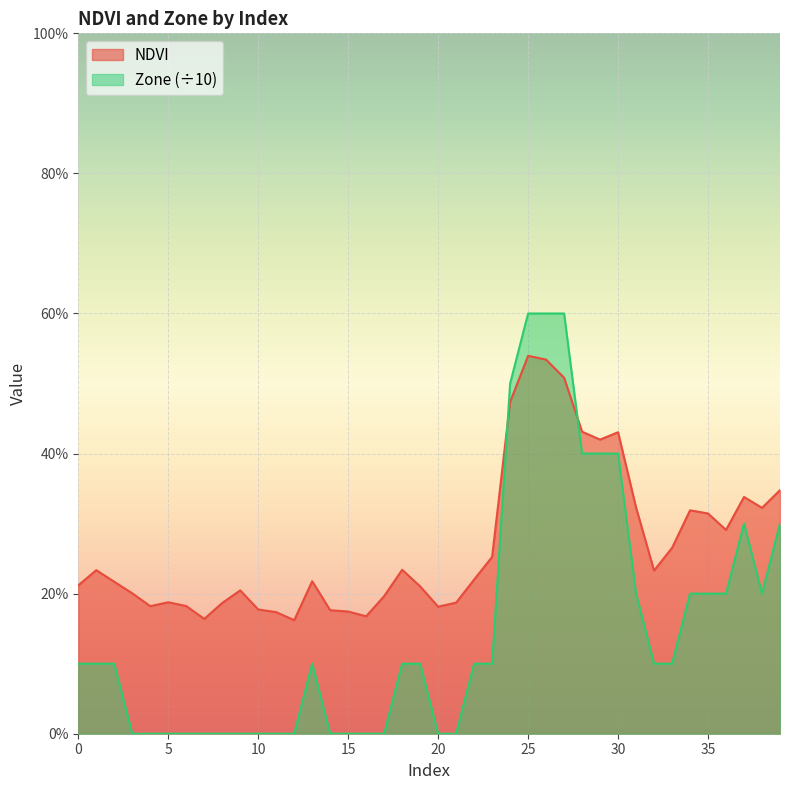

What is the sum of all Zone values?

6.1